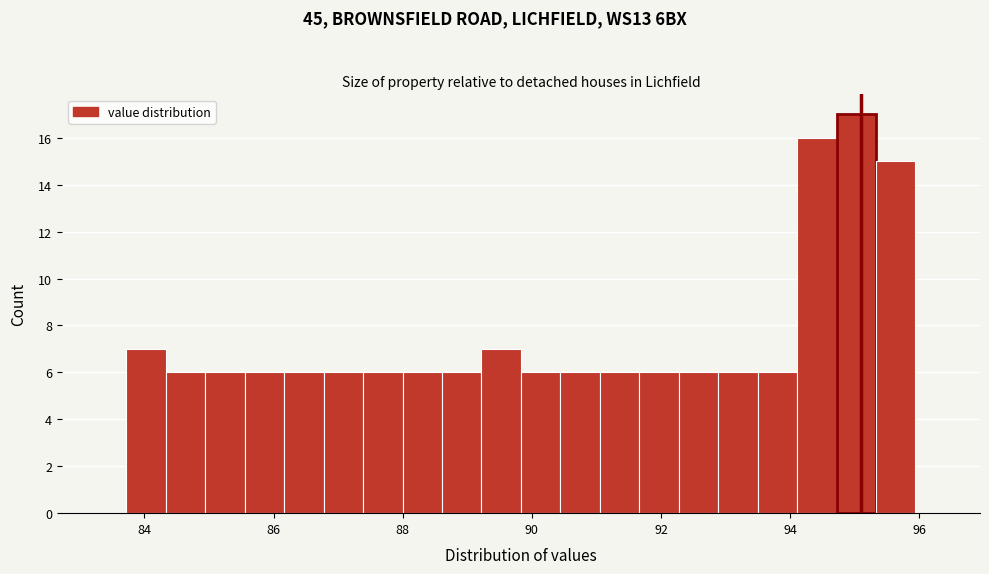

Around what value on the x-axis is the tallest bar? Give the approximate position of its centre, as read against the axis.

95.0